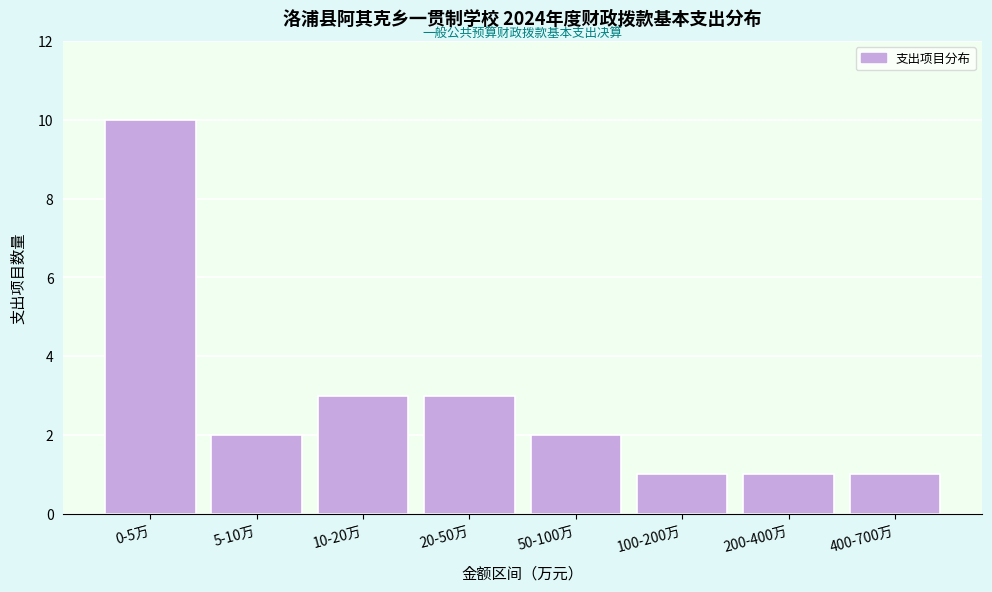

Reading left to right, extract all data points from this chart.

0-5万=10	5-10万=2	10-20万=3	20-50万=3	50-100万=2	100-200万=1	200-400万=1	400-700万=1